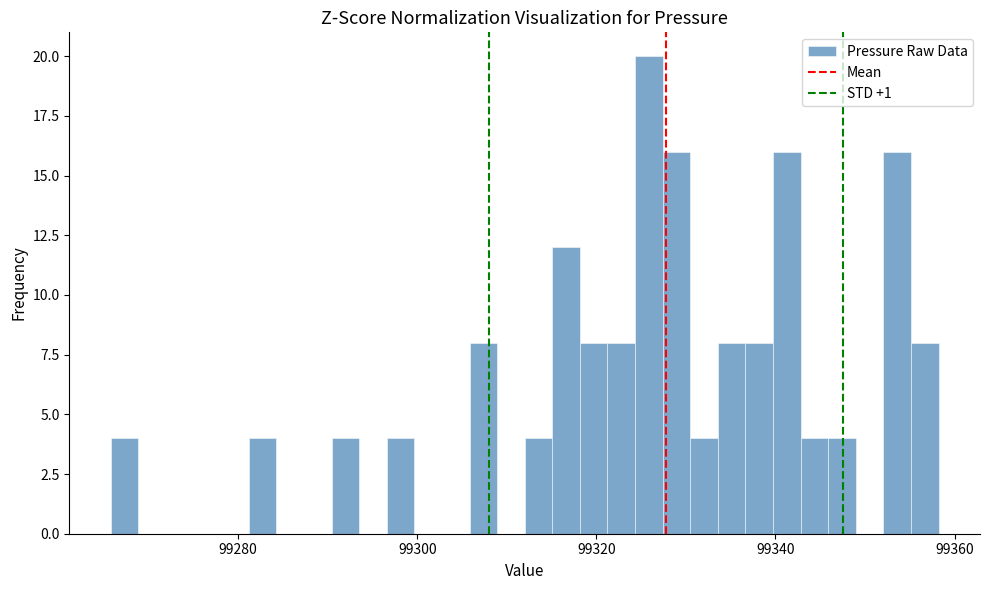

Around what value on the x-axis is the tallest bar? Give the approximate position of its centre, as read against the axis.

99326